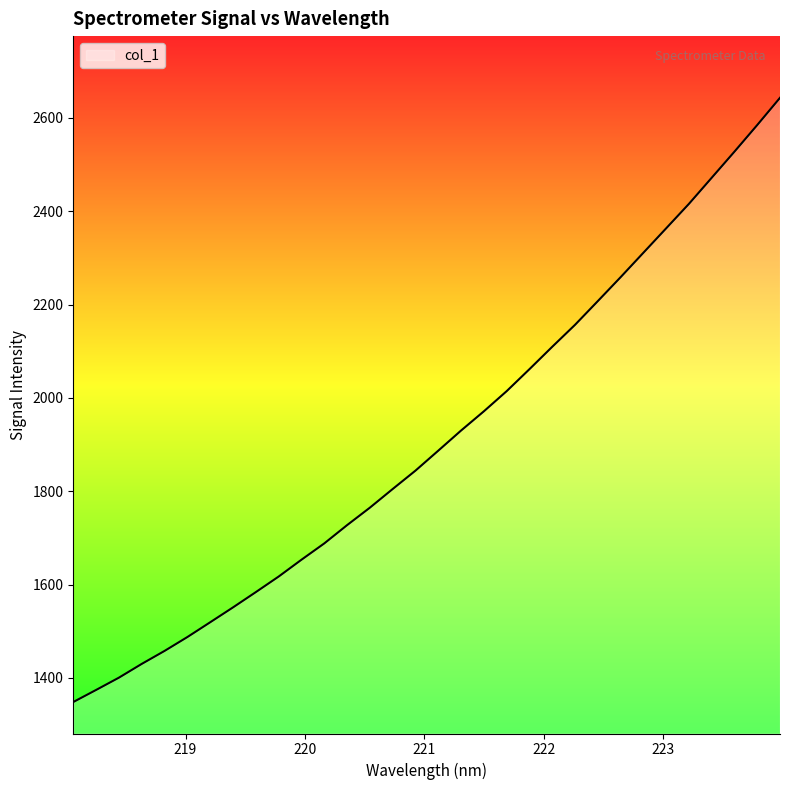

What is the greatest value displayed?

2642.8